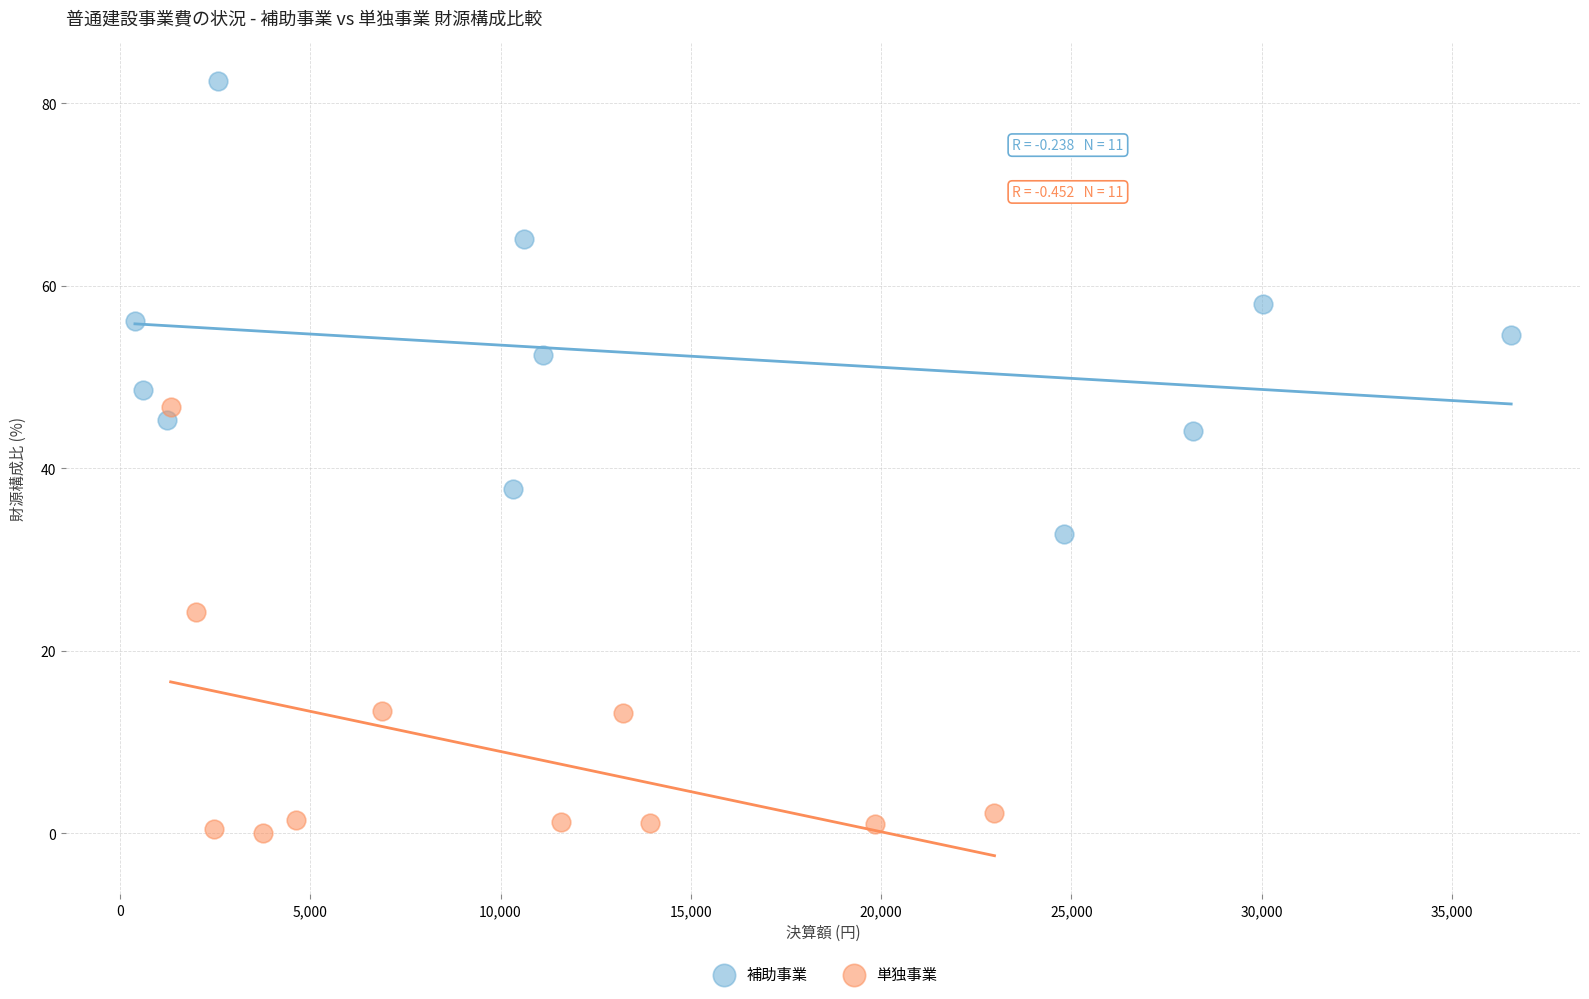

What are all the series names shown in the legend?

補助事業, 単独事業